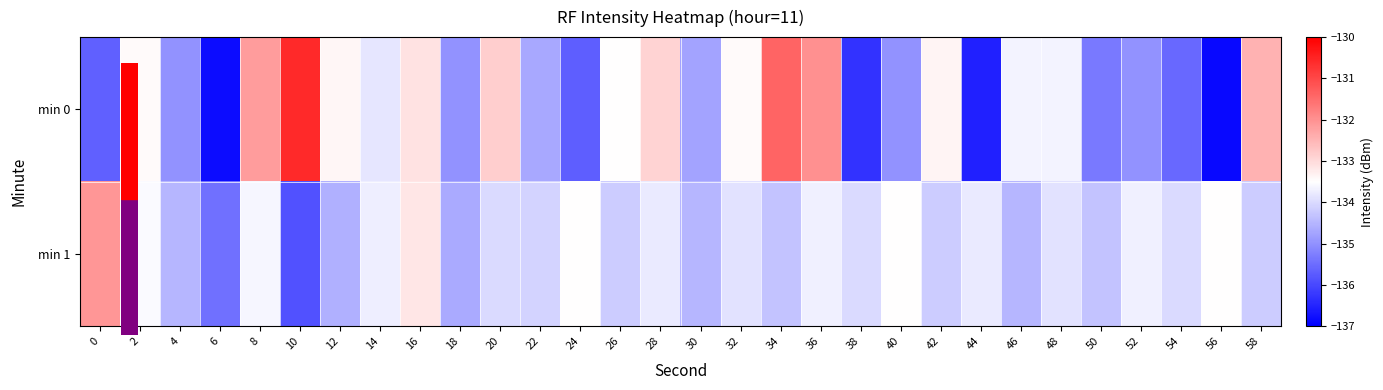

Which series has the largest total across all categories?

min 1